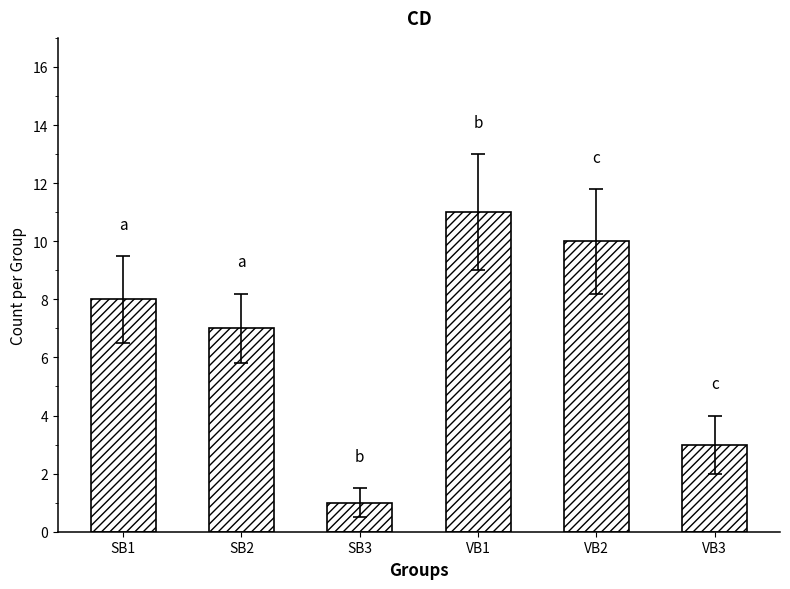

Reading left to right, list all the values displayed in this chart.

SB1=8	SB2=7	SB3=1	VB1=11	VB2=10	VB3=3